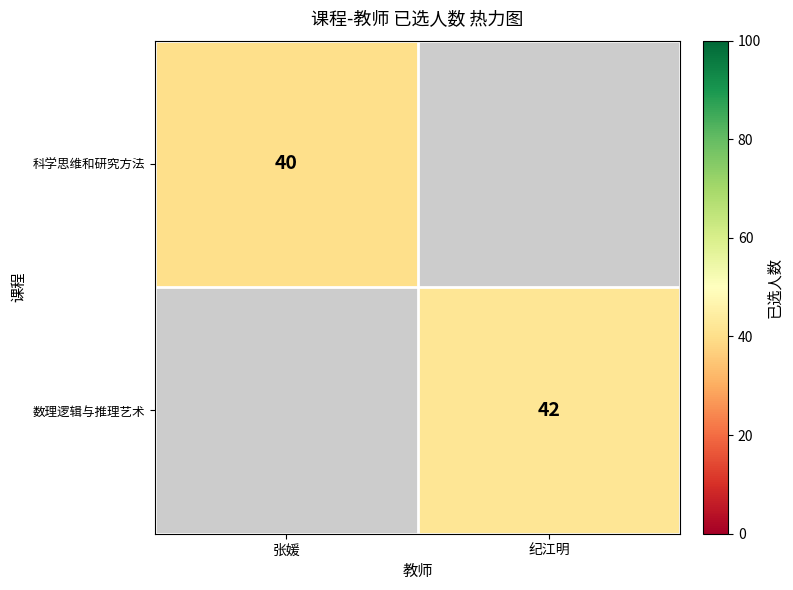

Is the value of 科学思维和研究方法 at 张媛 greater than the value of 数理逻辑与推理艺术 at 纪江明?

No